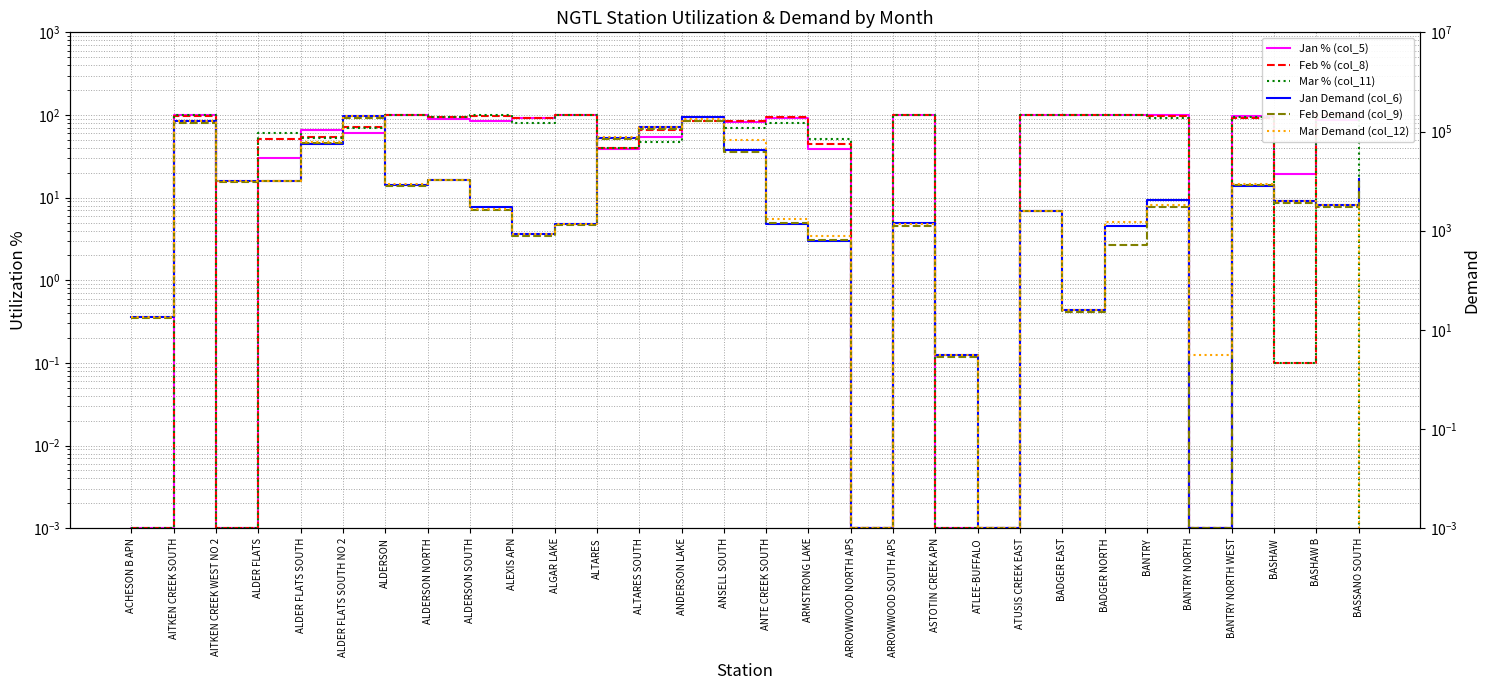

True or false: Jan % (col_5) has a value of 30.1 at ALDER FLATS.

True